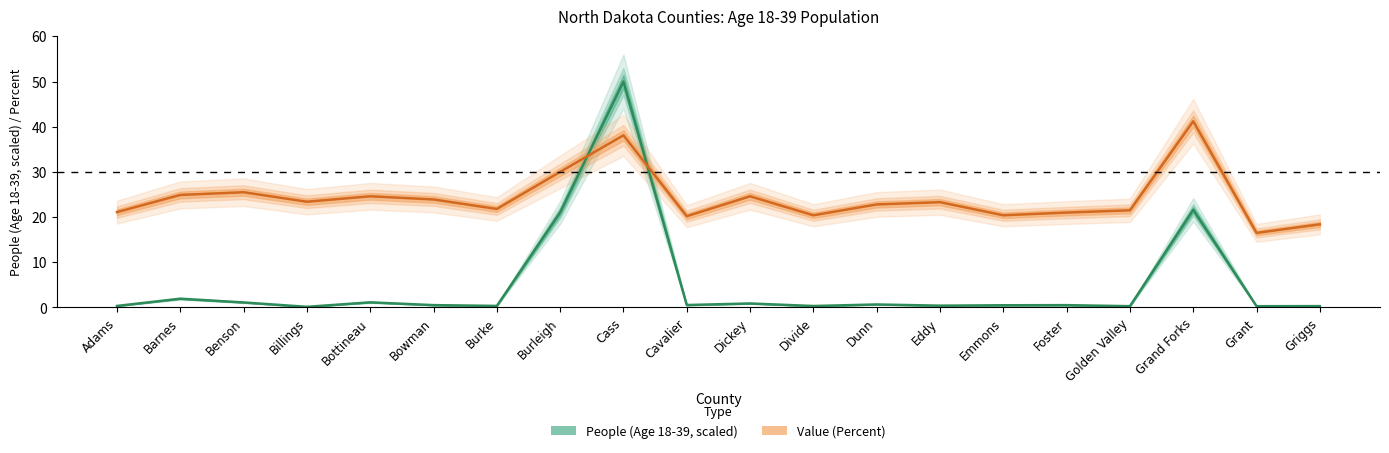

Rank the categories by People (Age 18-39, scaled) value from lowest to highest.

Billings, Grant, Golden Valley, Griggs, Divide, Adams, Burke, Eddy, Emmons, Foster, Bowman, Cavalier, Dunn, Dickey, Benson, Bottineau, Barnes, Burleigh, Grand Forks, Cass